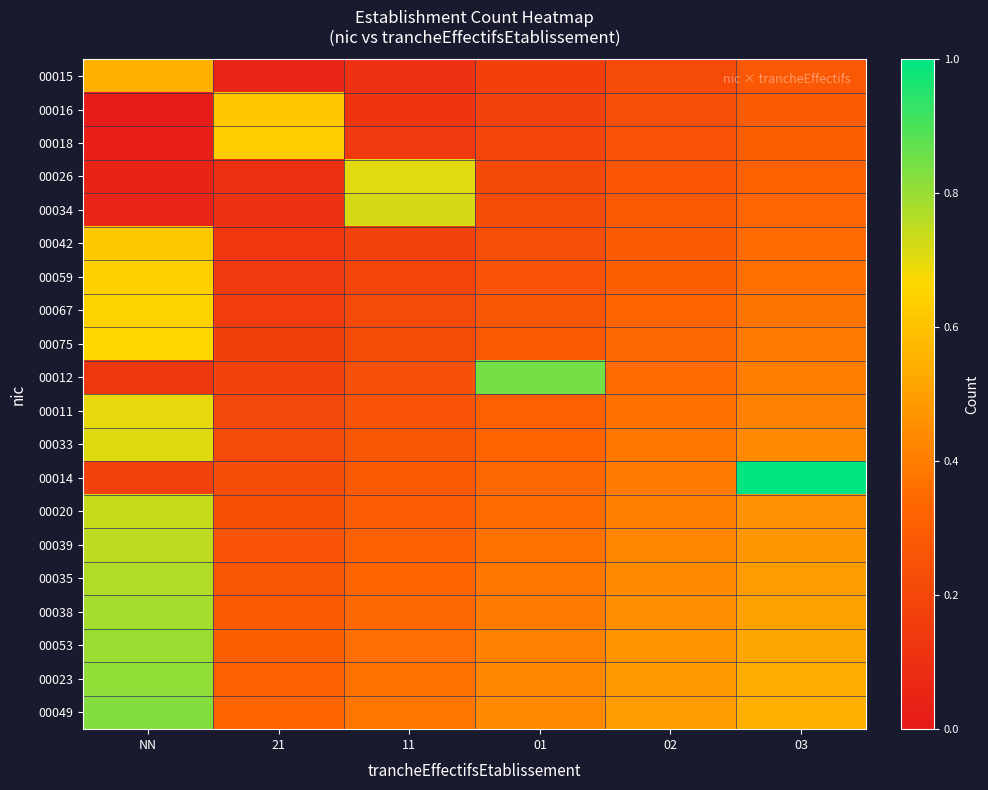

Rank the series at 02 from highest to lowest value.

00049, 00023, 00053, 00038, 00035, 00039, 00020, 00014, 00033, 00011, 00012, 00075, 00067, 00059, 00042, 00034, 00026, 00018, 00016, 00015